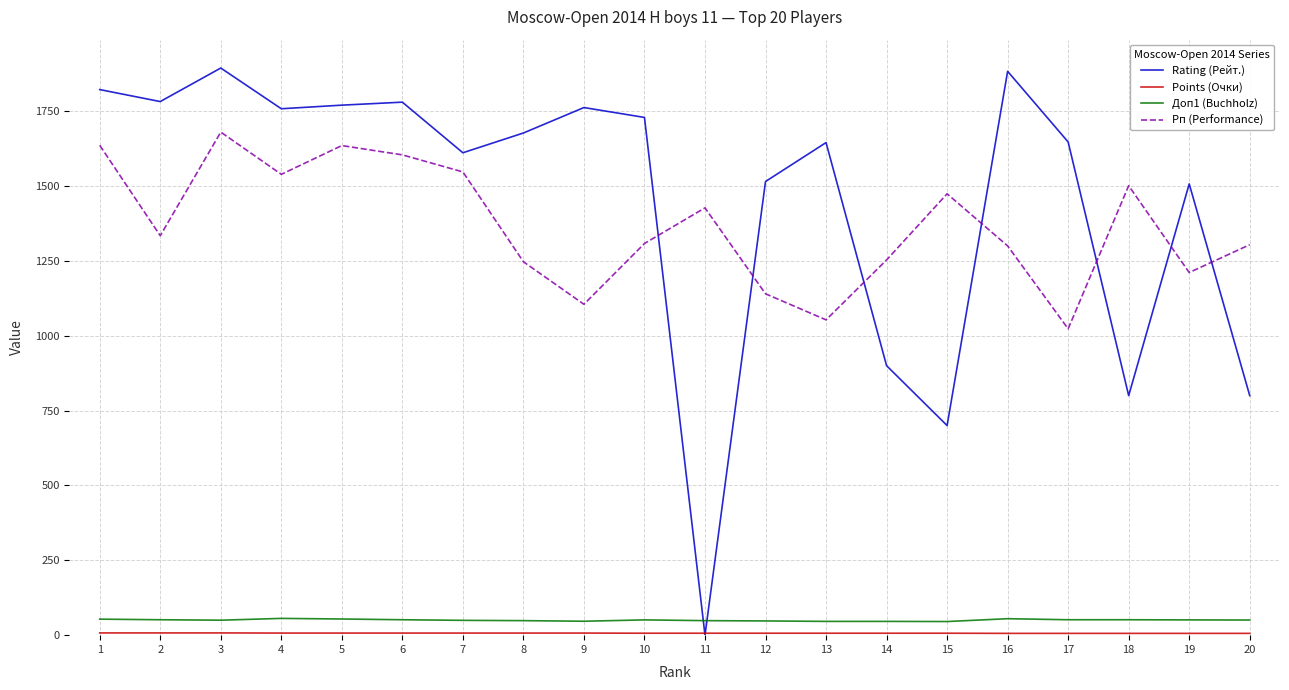

What is the greatest value displayed?

1894.0